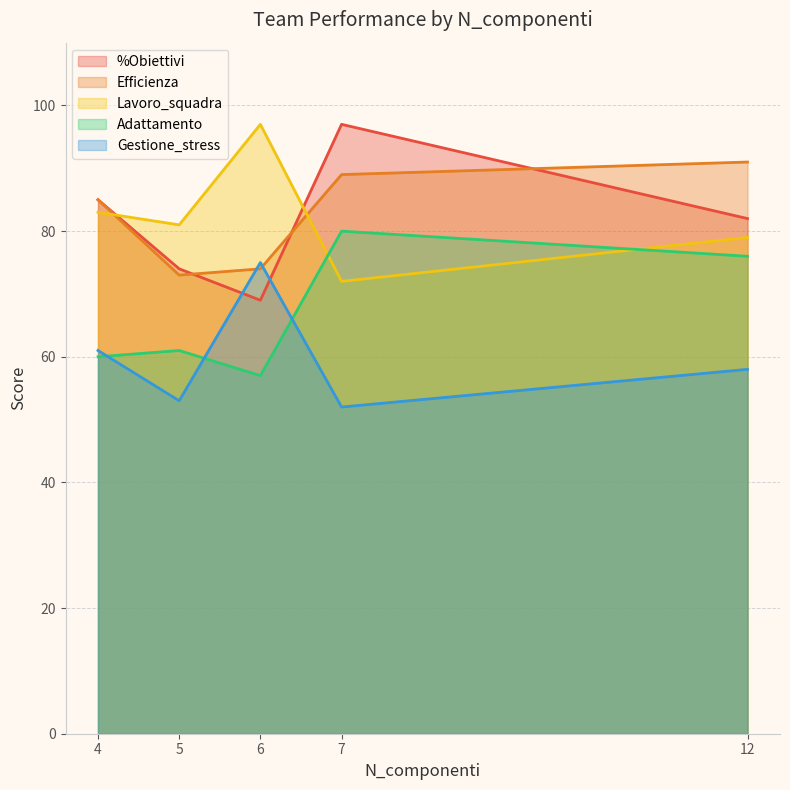

How many interior local peaks does the %Obiettivi series have?

1